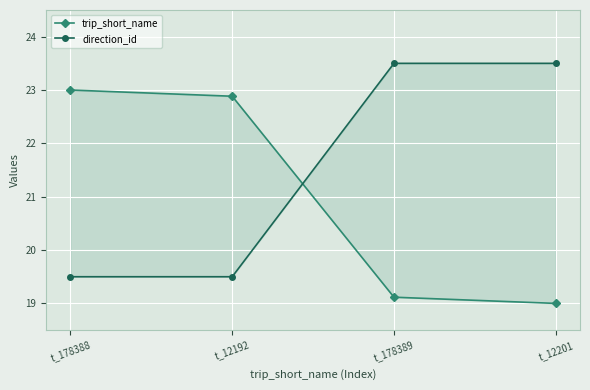

What is the label of the 1st point from the right?

t_12201